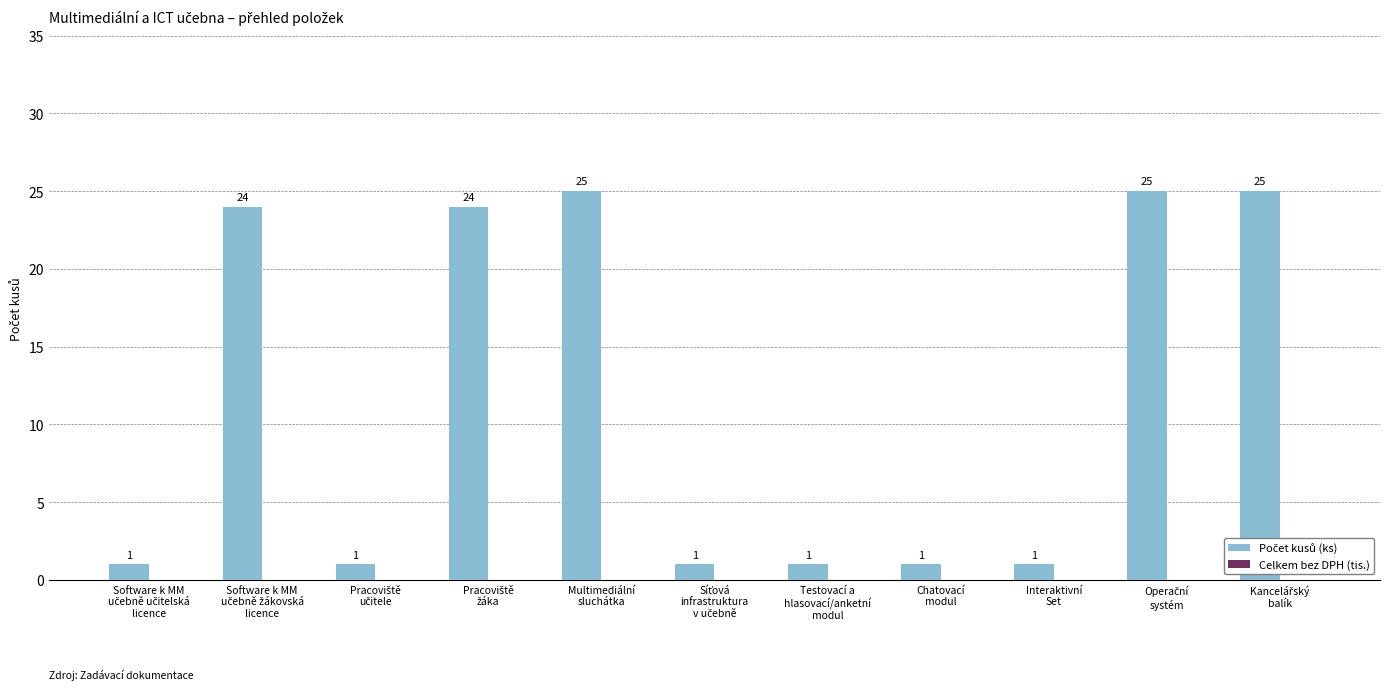

What is the difference between the second highest and minimum values?

24